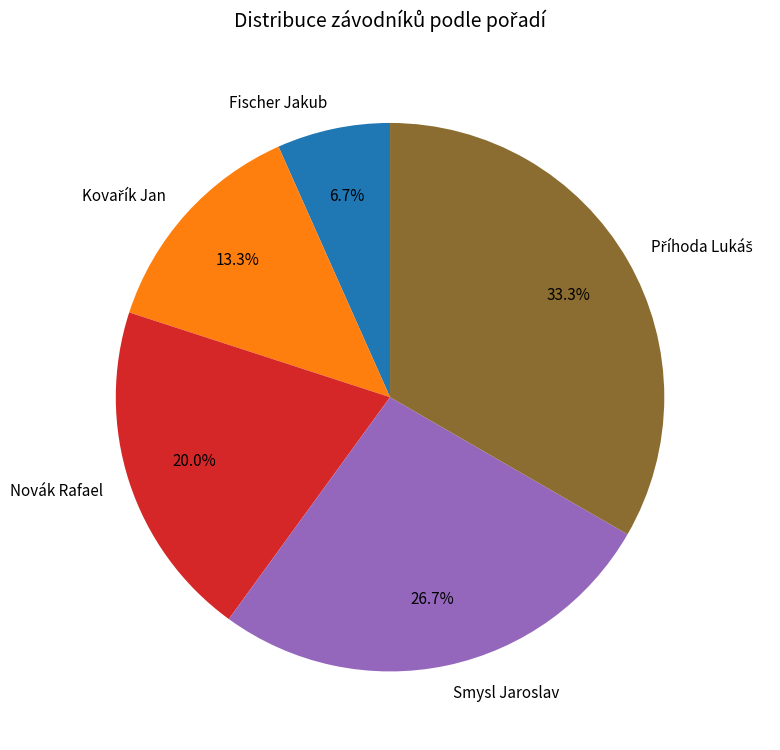

Do Fischer Jakub and Novák Rafael together represent more than half of the pie?

No